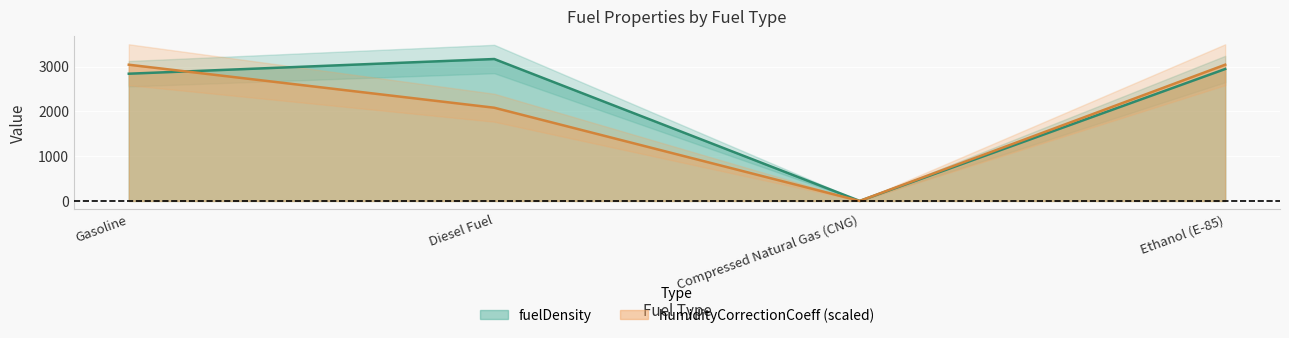

What is the difference between the humidityCorrectionCoeff values at Compressed Natural Gas (CNG) and Gasoline?

3040